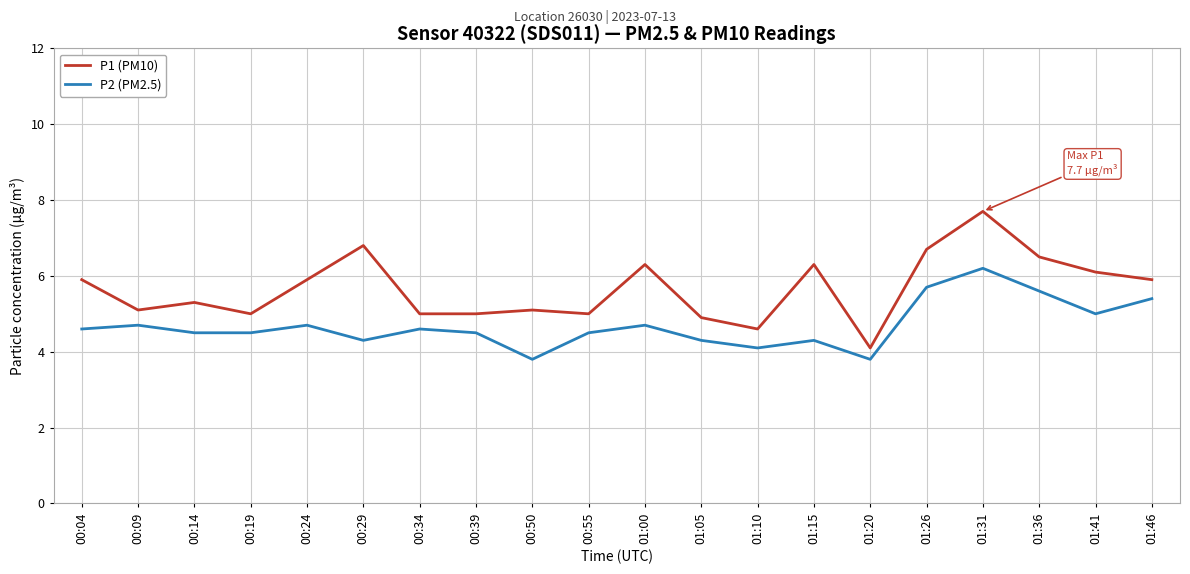

Does the chart display data point markers on the line(s)?

No